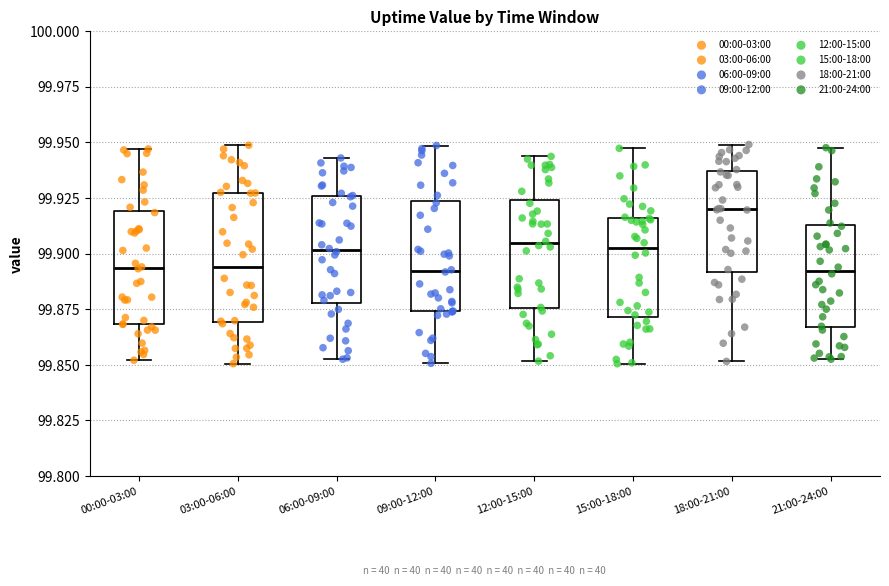

Where does the lower whisker of the box for 00:00-03:00 end on the y-axis? The values are not printed on the chart, so give them approximately, as read against the axis.

99.850